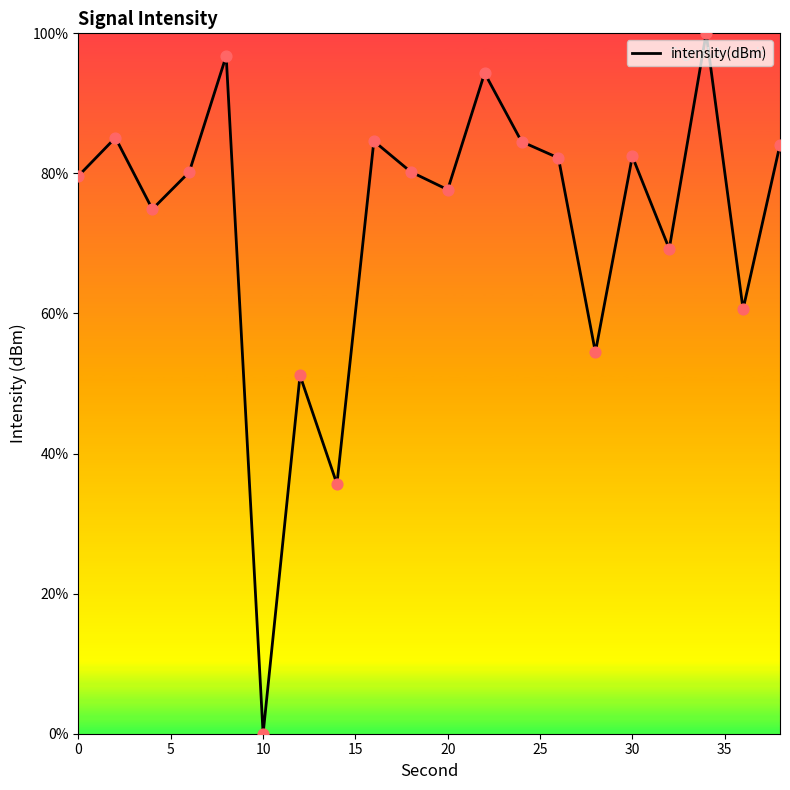

What is the maximum value shown in the chart?

100.0